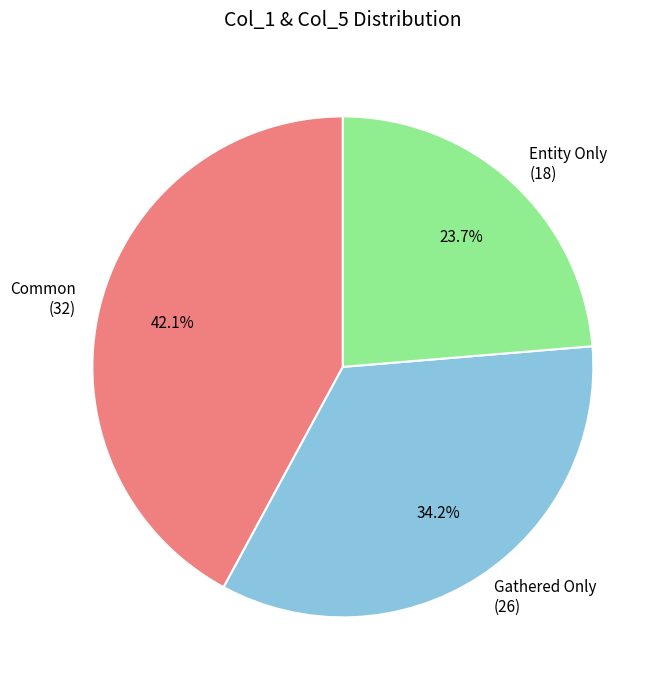

Is Entity Only the majority of the pie?

No